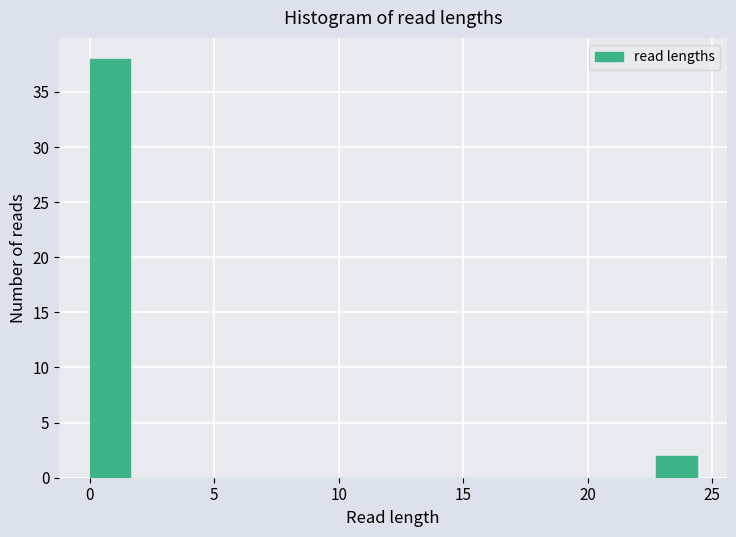

Around what value on the x-axis is the tallest bar? Give the approximate position of its centre, as read against the axis.

1.0